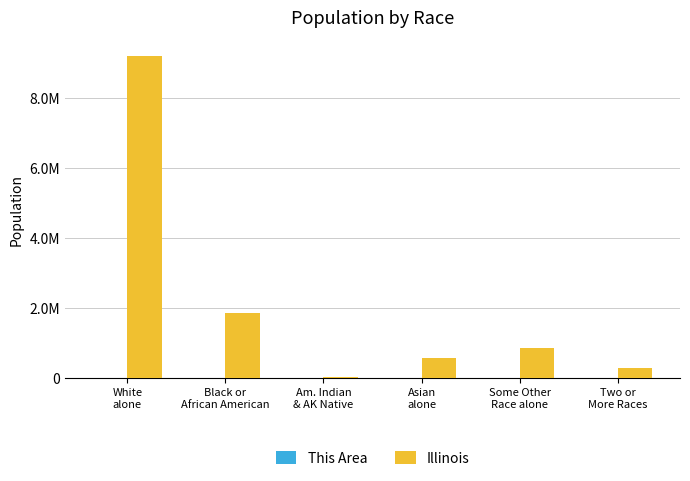

True or false: This Area has a value of 402 at White
alone.

False